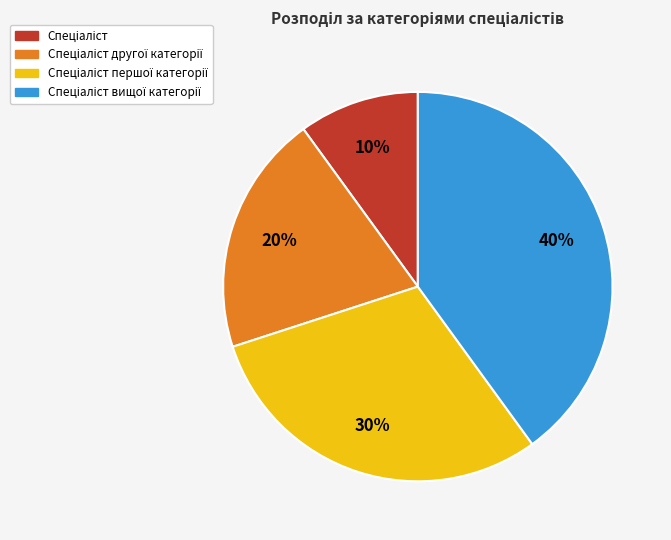

Is there a majority slice in this chart?

No